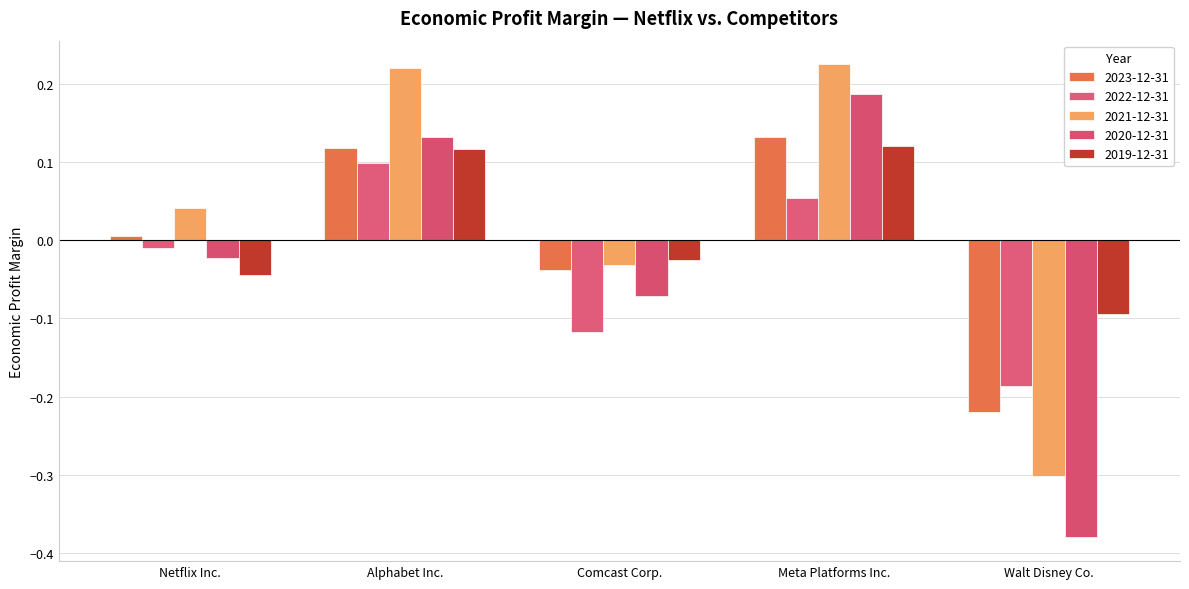

Rank the categories by 2021-12-31 value from lowest to highest.

Walt Disney Co., Comcast Corp., Netflix Inc., Alphabet Inc., Meta Platforms Inc.